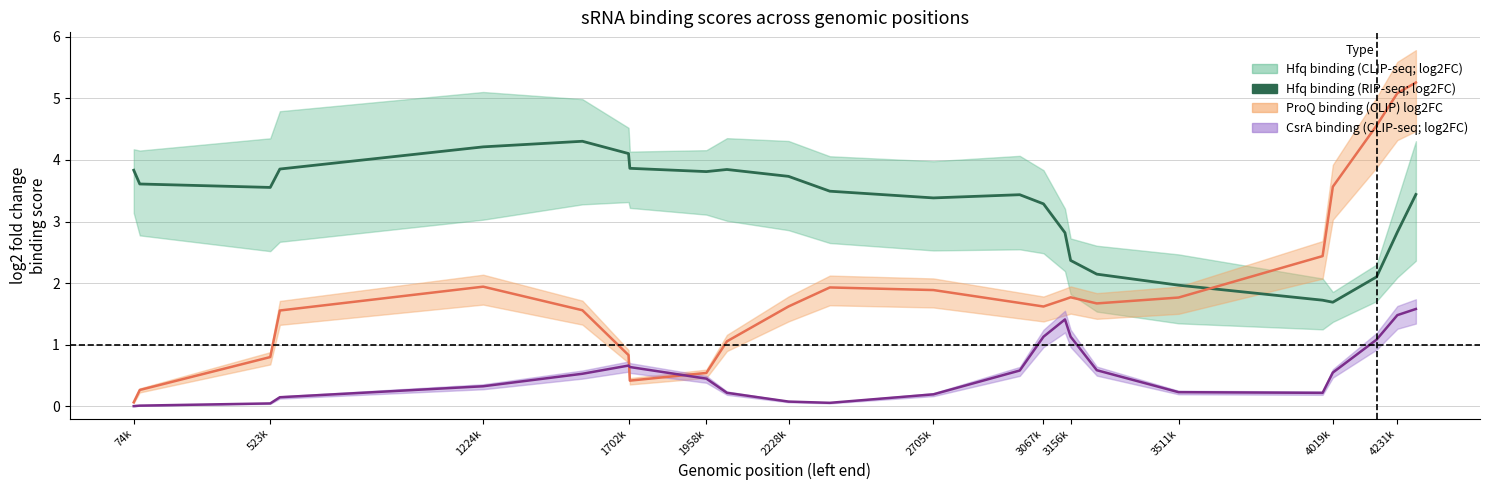

How many categories are shown in the chart?

24